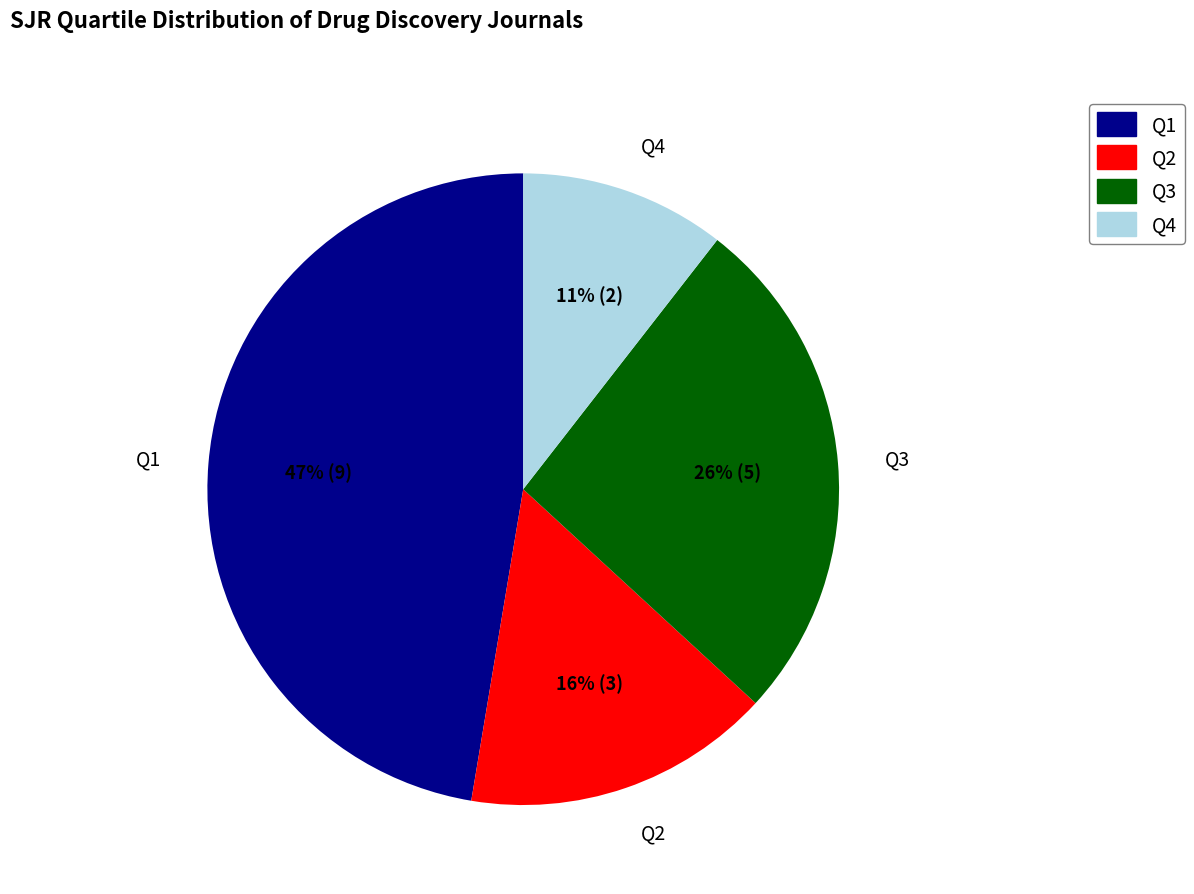

Is there any slice that represents more than half of the pie?

No